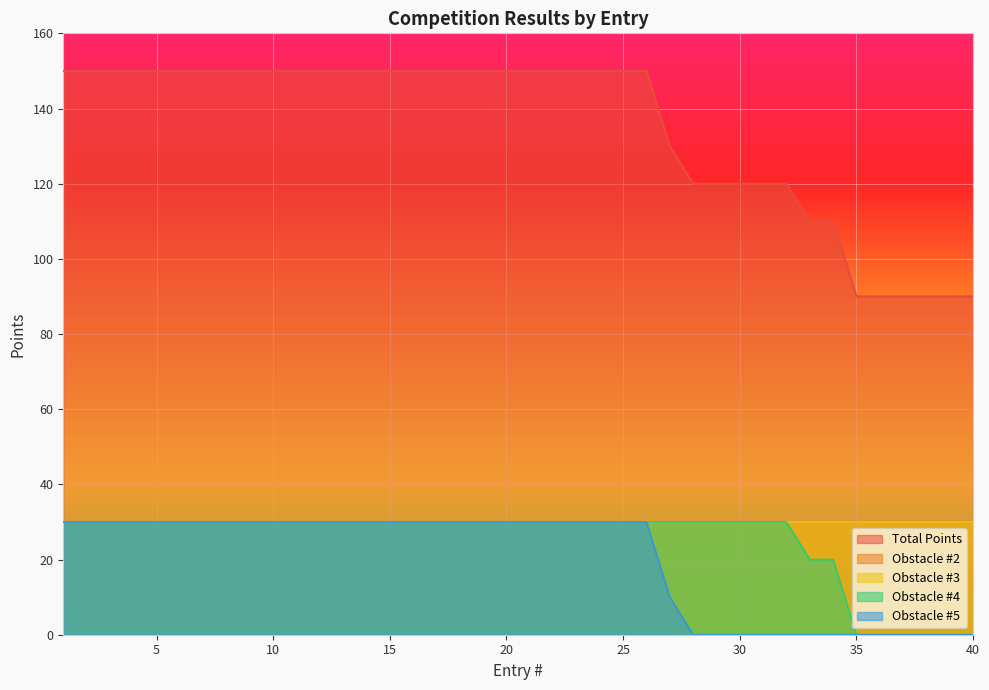

What is the sum of all Total Points values?

5390